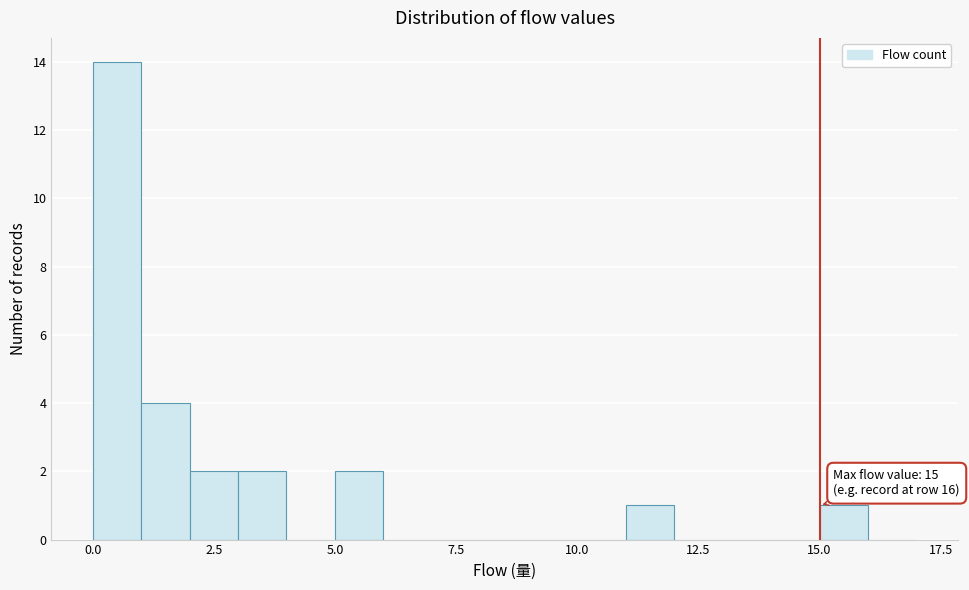

Around what value on the x-axis is the tallest bar? Give the approximate position of its centre, as read against the axis.

0.5